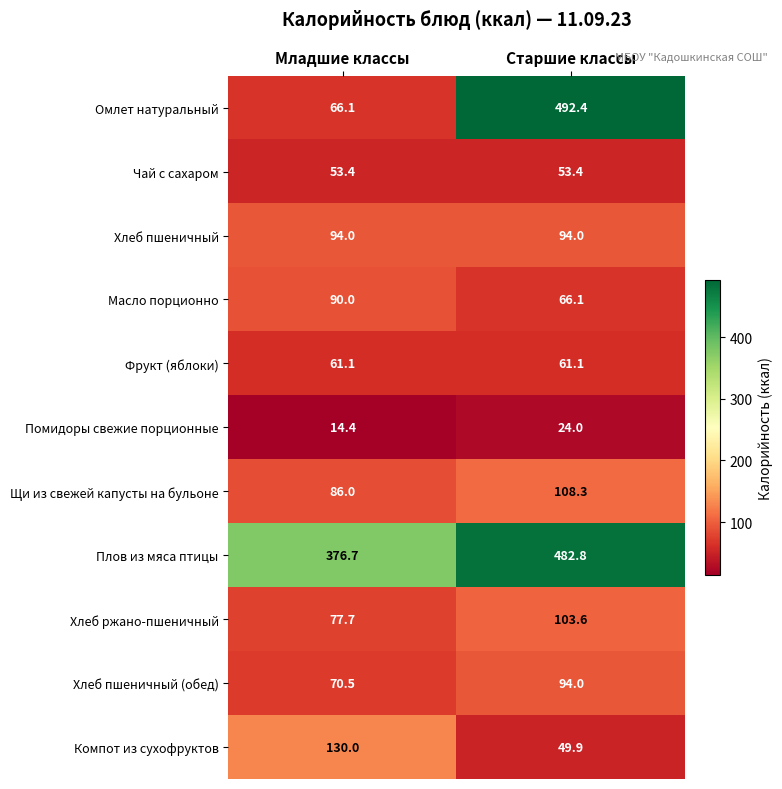

What is the sum of all Хлеб ржано-пшеничный values?

181.3